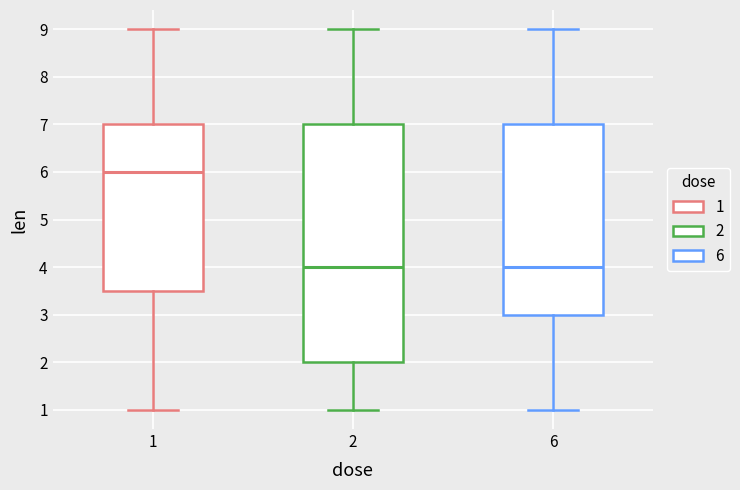

Reading left to right, read every box against the y-axis: the position of its median line, the range the box covers, and the ends of its whiskers. The values are not printed on the chart, so give them approximately, as read against the axis.

1: median 6.0, box 3.5 to 7.0, whiskers 1.0 to 9.0
2: median 4.0, box 2.0 to 7.0, whiskers 1.0 to 9.0
6: median 4.0, box 3.0 to 7.0, whiskers 1.0 to 9.0